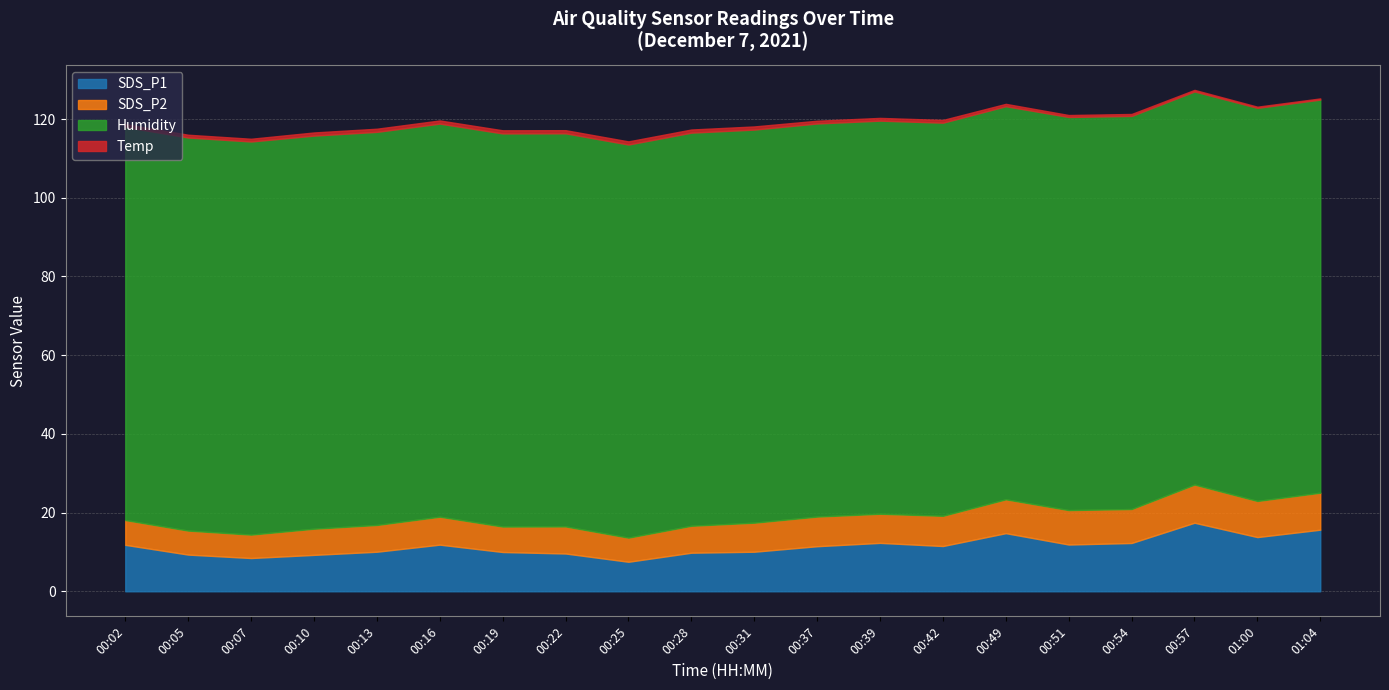

Count the Temp values in the range 0 to 1.

20